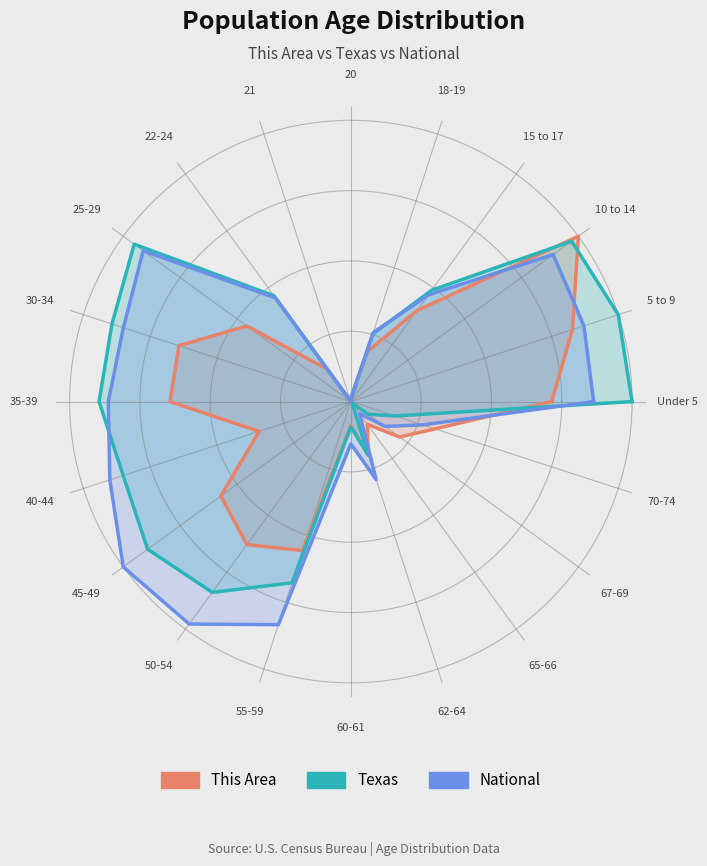

What value does the Texas series have at 18-19?

0.3